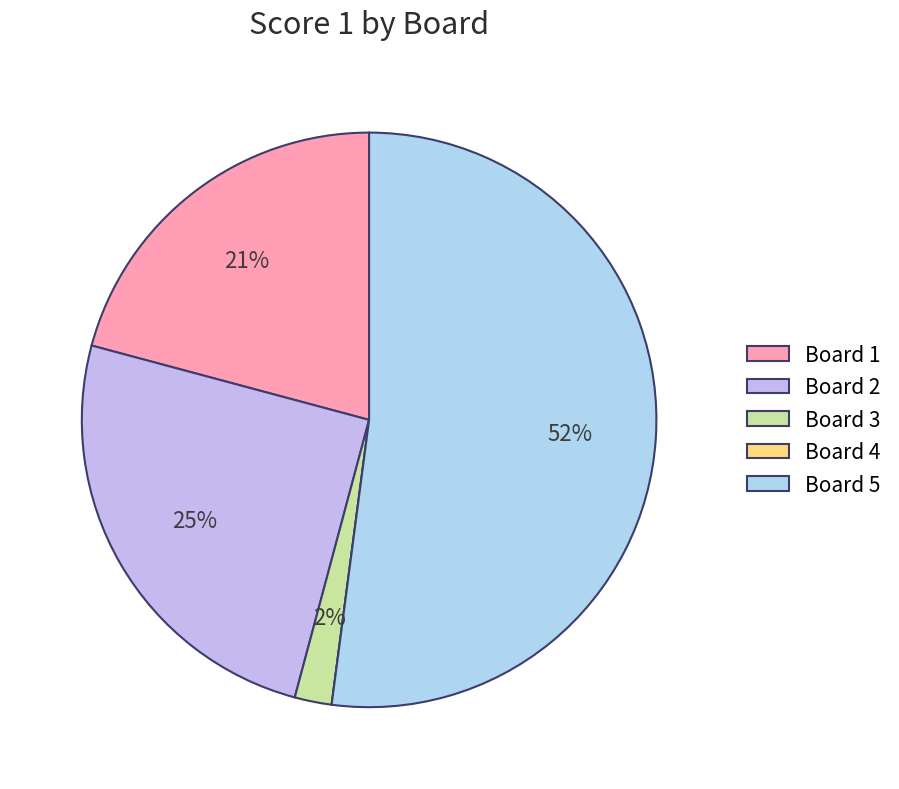

Is there any slice that represents more than half of the pie?

Yes